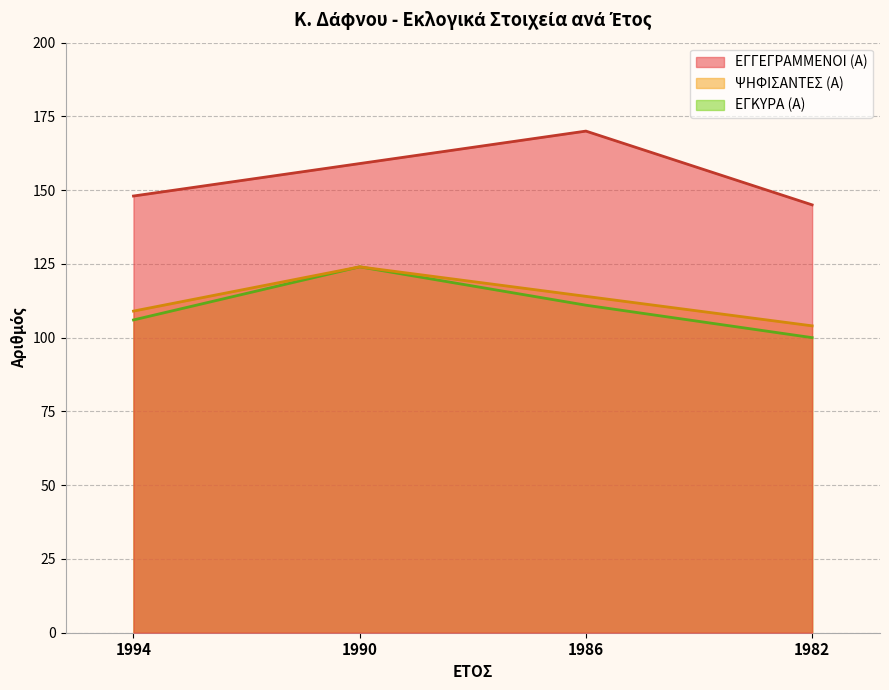

At how many categories does at least one series exceed 155?

2